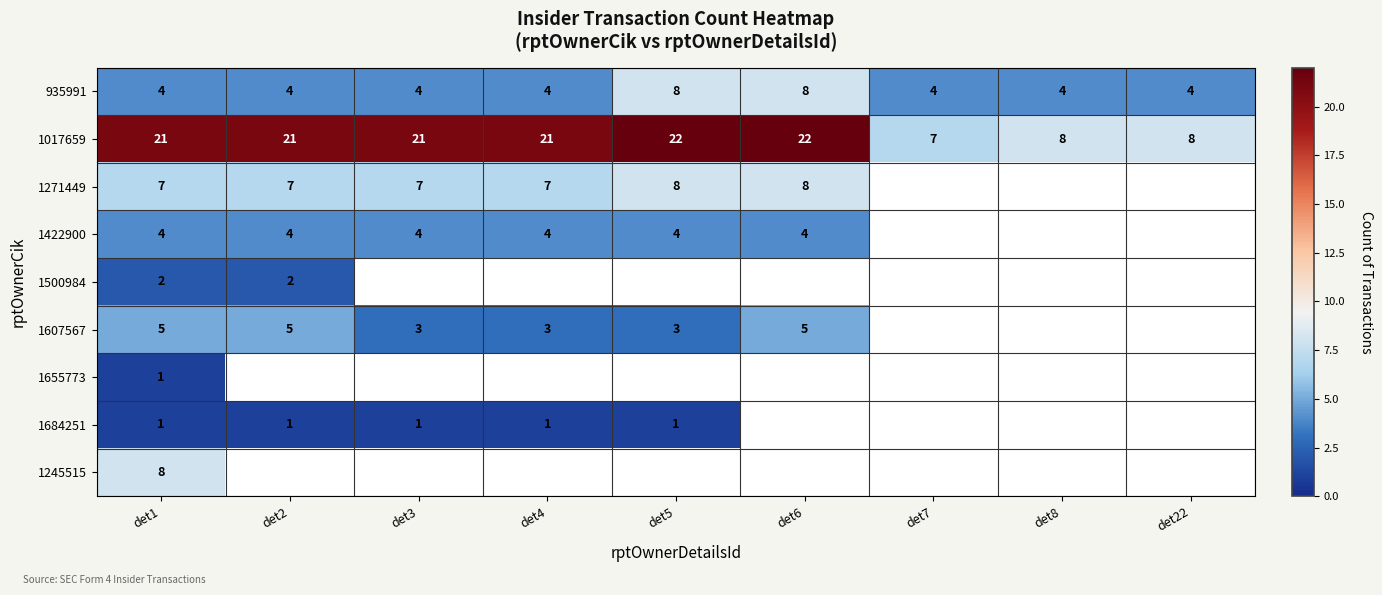

What is the total value across all series at det1?

53